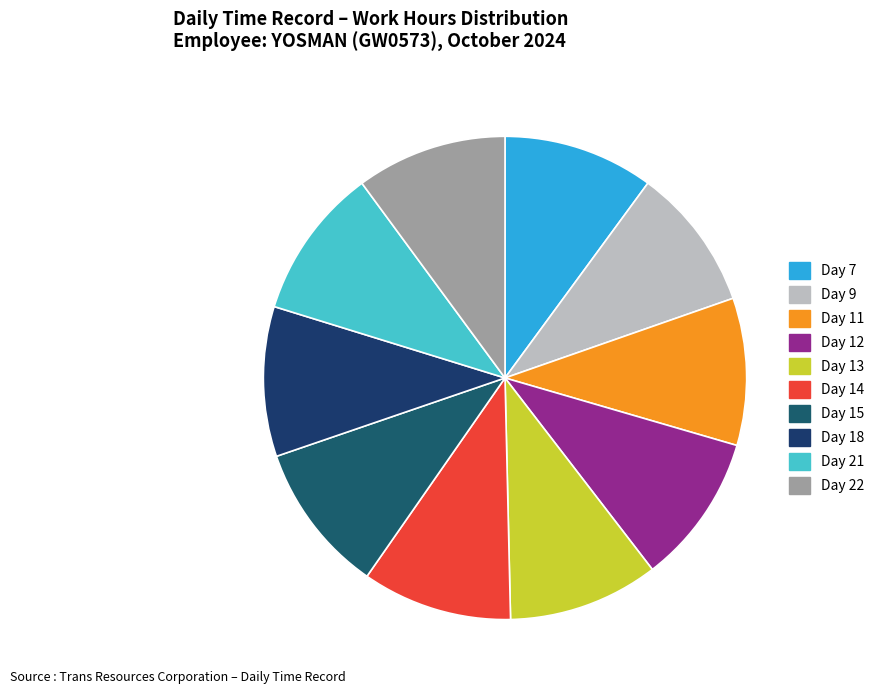

What is the smallest slice in the pie chart?

Day 9